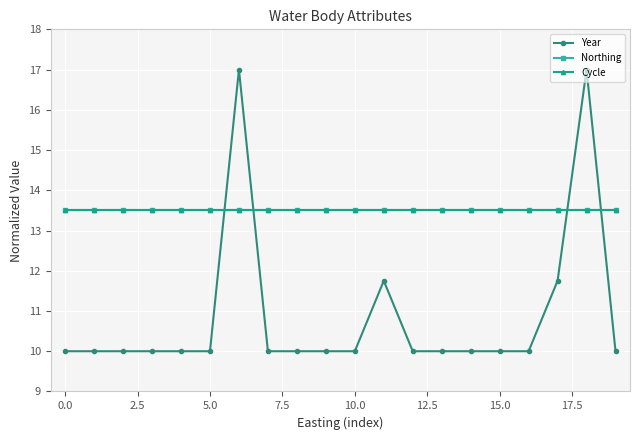

What is the minimum value shown in the chart?

10.0